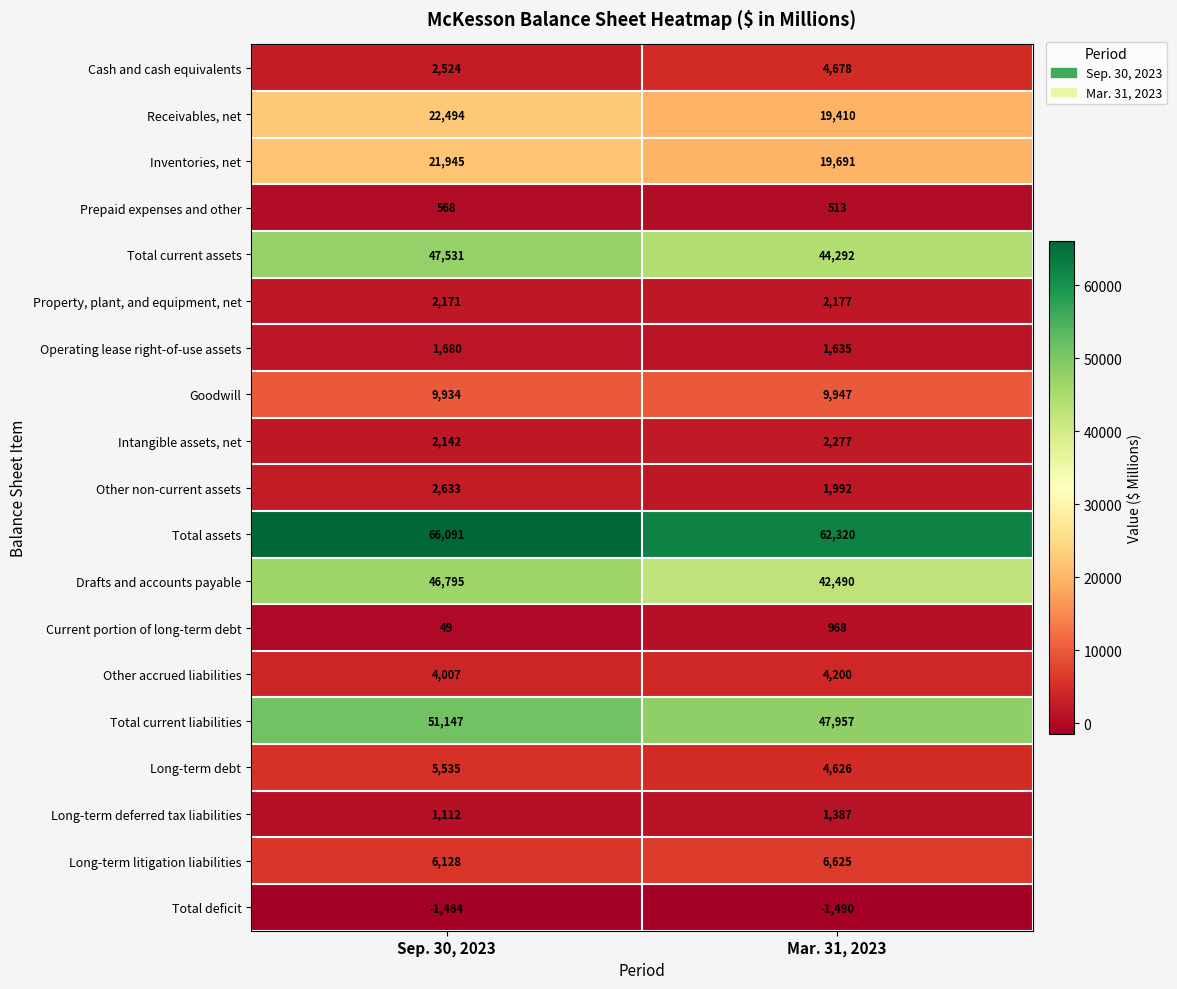

Is it true that Intangible assets, net equals 2277 at Mar. 31, 2023?

True